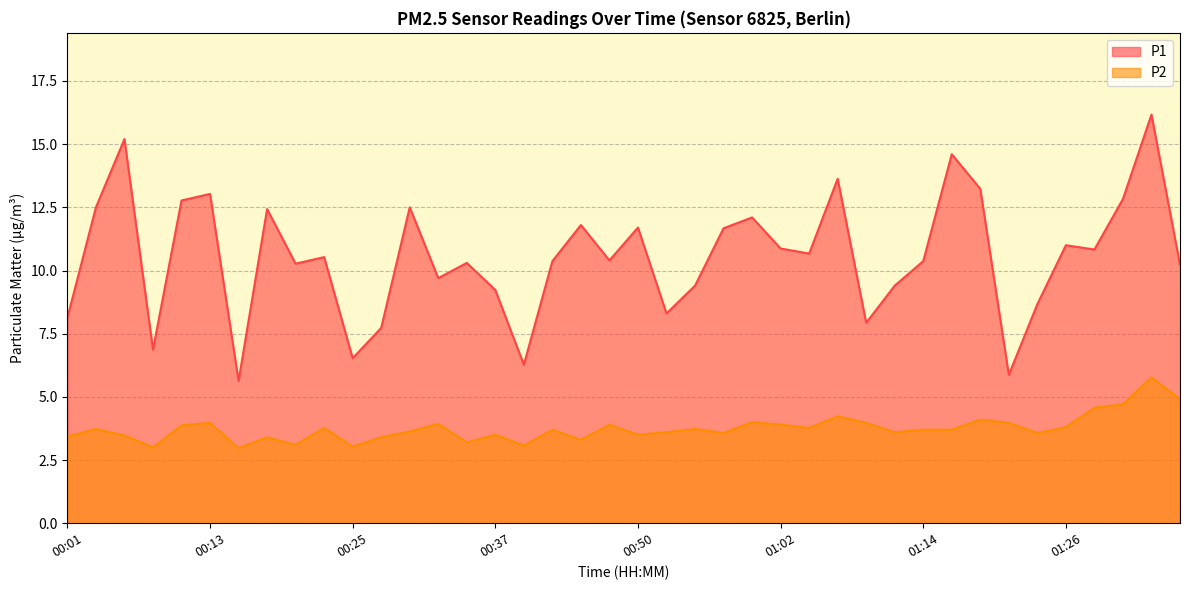

Is it true that P1 equals 2.1 at 00:55?

False